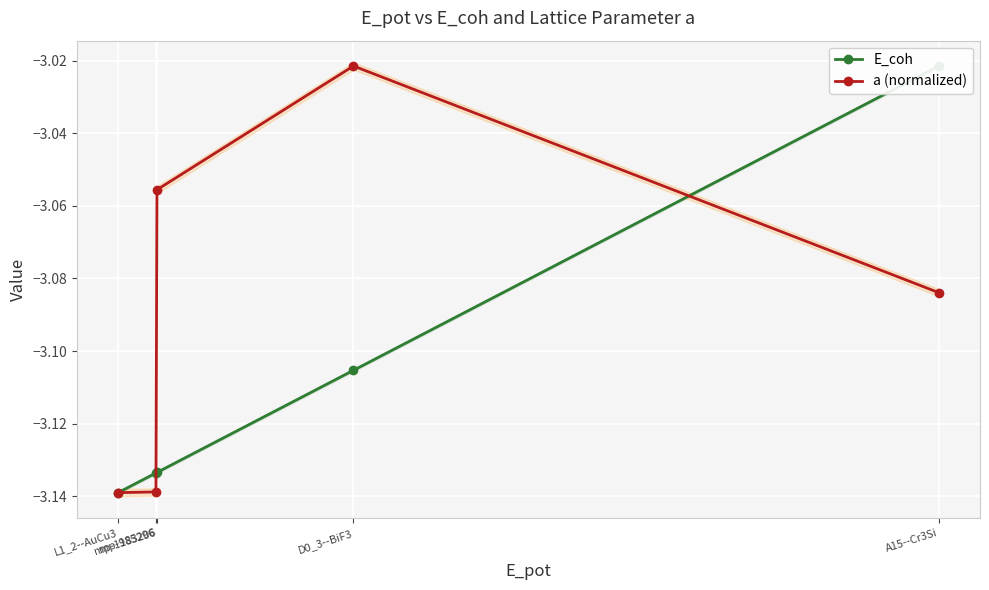

How many distinct data groups are displayed?

2